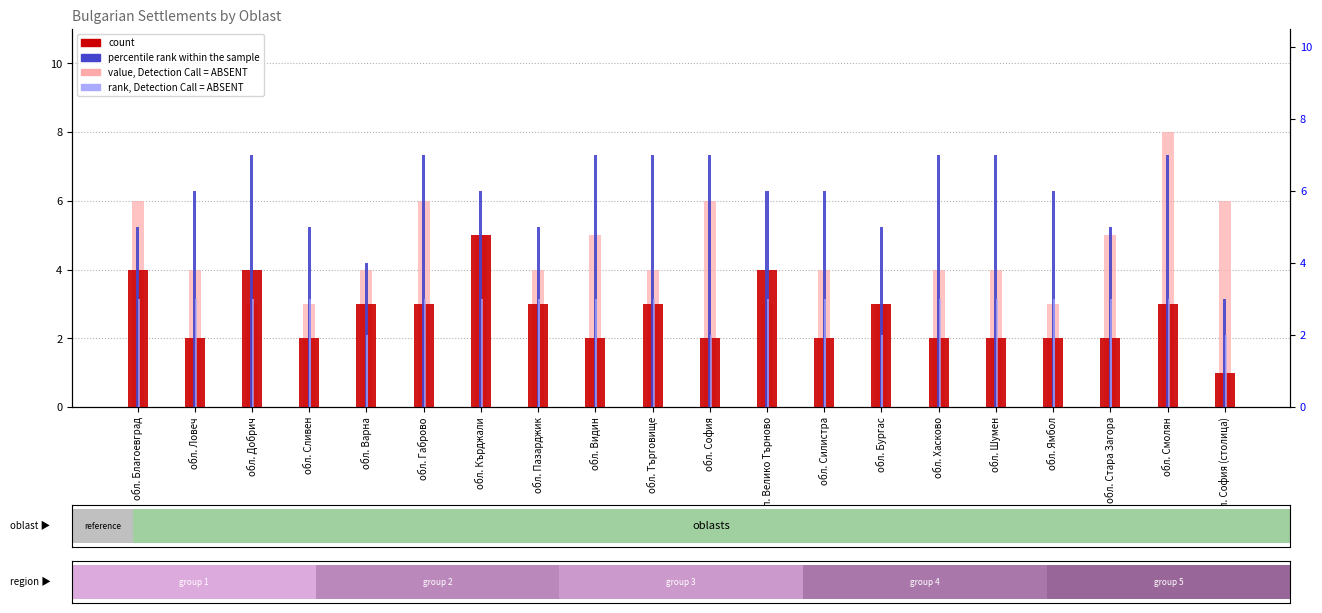

How many bars are there in each group?

4